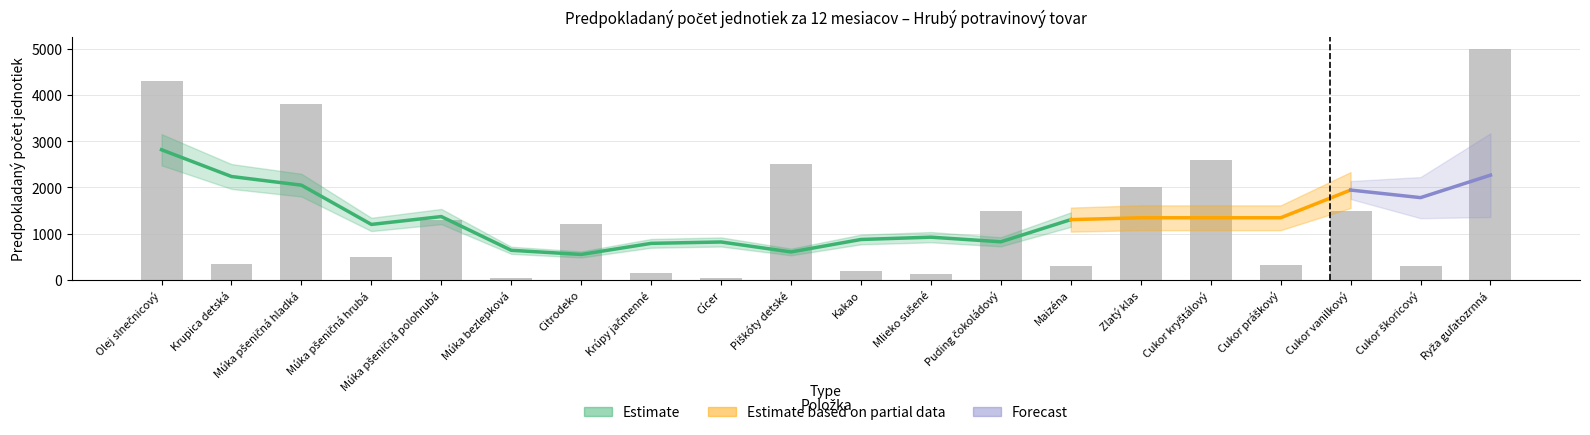

Is it true that Predpokladaný počet jednotiek (MJ) equals 1500 at Cukor vanilkový?

True